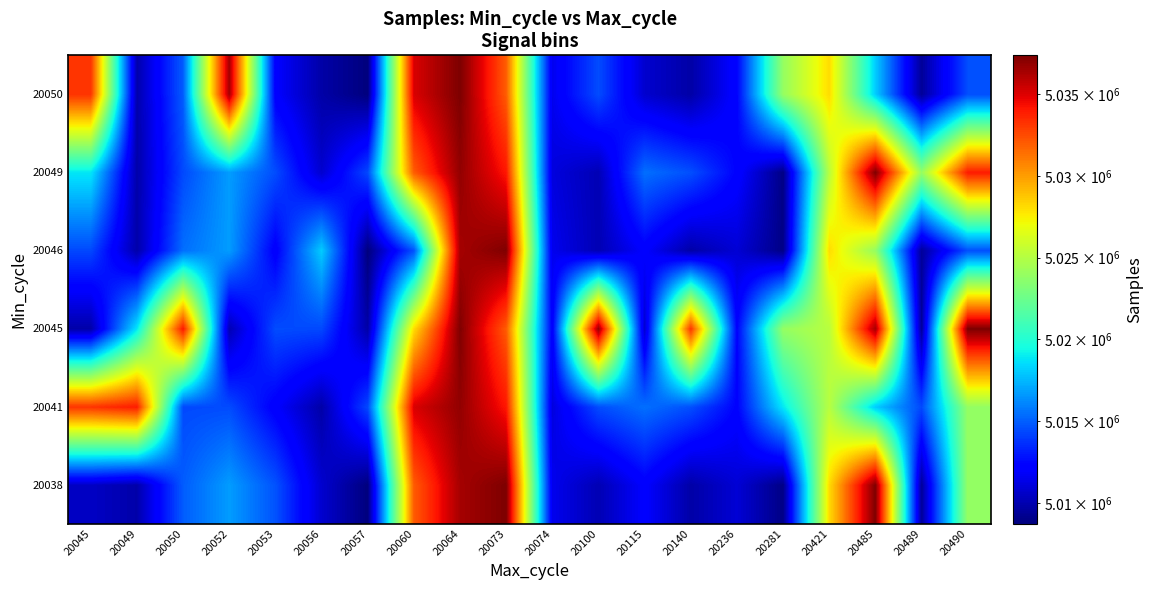

Reading right to left, extract all data points from this chart.

20038: 20490=5023936	20489=5009446	20485=5037339	20421=5028084	20281=5008970	20236=5010929	20140=5009789	20115=5012081	20100=5010105	20074=5011557	20073=5037378	20064=5036383	20060=5031992	20057=5008767	20056=5010783	20053=5014664	20052=5016752	20050=5014967	20049=5009852	20045=5010531
20041: 20490=5023936	20489=5014402	20485=5018096	20421=5025138	20281=5018849	20236=5012312	20140=5014573	20115=5015480	20100=5014498	20074=5011157	20073=5034082	20064=5036859	20060=5035111	20057=5014381	20056=5009812	20053=5012082	20052=5014470	20050=5014402	20049=5033928	20045=5033190
20045: 20490=5037378	20489=5009446	20485=5036383	20421=5025138	20281=5023936	20236=5012312	20140=5033190	20115=5010783	20100=5036859	20074=5012081	20073=5031992	20064=5037339	20060=5028084	20057=5009789	20056=5014381	20053=5014498	20052=5010105	20050=5034082	20049=5018849	20045=5009812
20046: 20490=5014573	20489=5009446	20485=5023936	20421=5028084	20281=5008970	20236=5010929	20140=5009789	20115=5012081	20100=5010105	20074=5011557	20073=5037339	20064=5036383	20060=5014664	20057=5008767	20056=5018096	20053=5012082	20052=5016752	20050=5015480	20049=5009852	20045=5014381
20049: 20490=5033928	20489=5023936	20485=5037339	20421=5025138	20281=5008970	20236=5012312	20140=5014573	20115=5015480	20100=5010105	20074=5011157	20073=5034082	20064=5036859	20060=5031992	20057=5014381	20056=5010783	20053=5014498	20052=5016752	20050=5014402	20049=5009852	20045=5018849
20050: 20490=5014573	20489=5009446	20485=5018096	20421=5028084	20281=5023936	20236=5012312	20140=5009789	20115=5010783	20100=5014498	20074=5011557	20073=5031992	20064=5037378	20060=5035111	20057=5008767	20056=5009812	20053=5012082	20052=5036383	20050=5014967	20049=5009852	20045=5033190